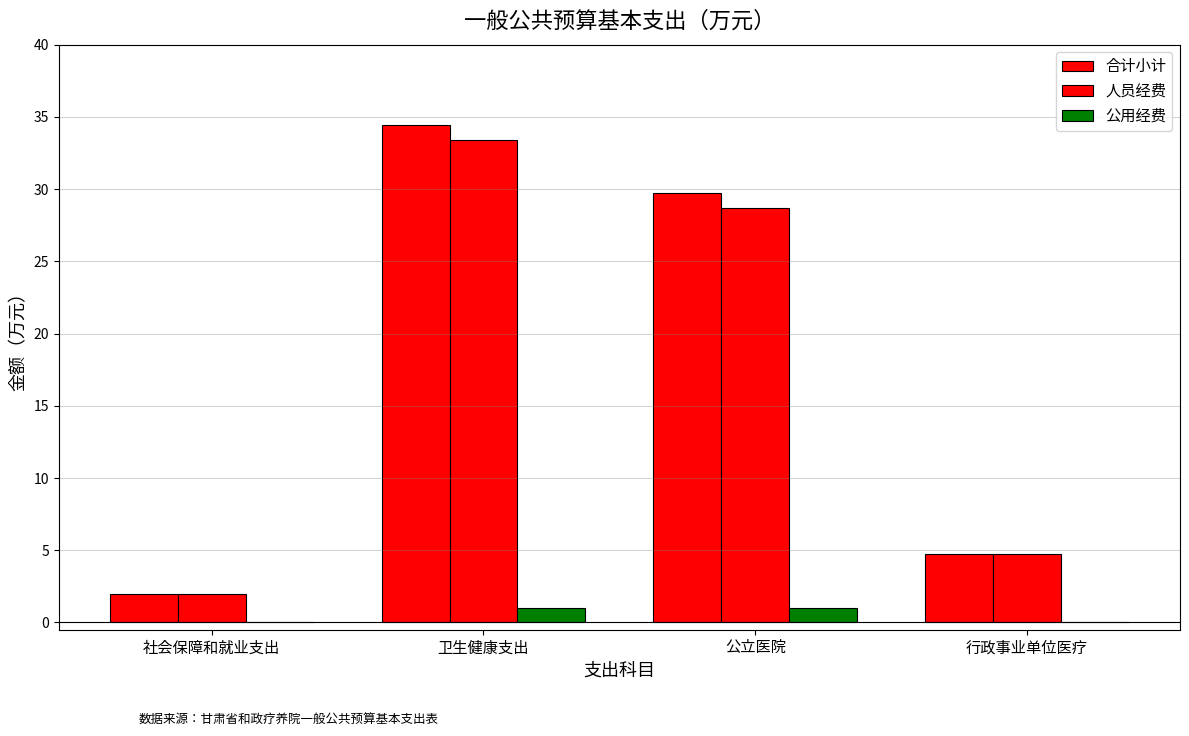

At which label does 公用经费 reach its peak?

卫生健康支出